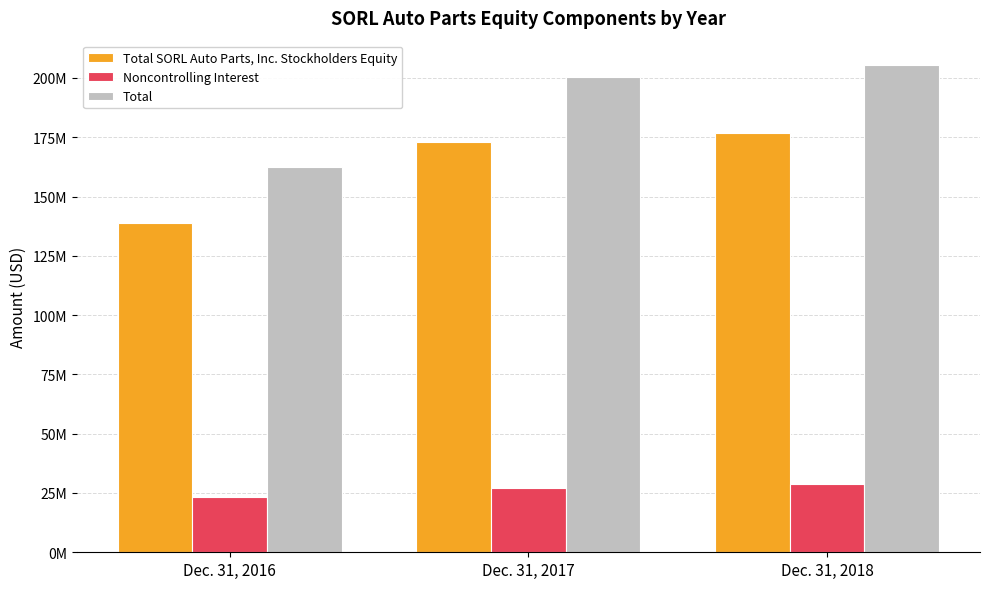

What are all the series names shown in the legend?

Total SORL Auto Parts, Inc. Stockholders Equity, Noncontrolling Interest, Total